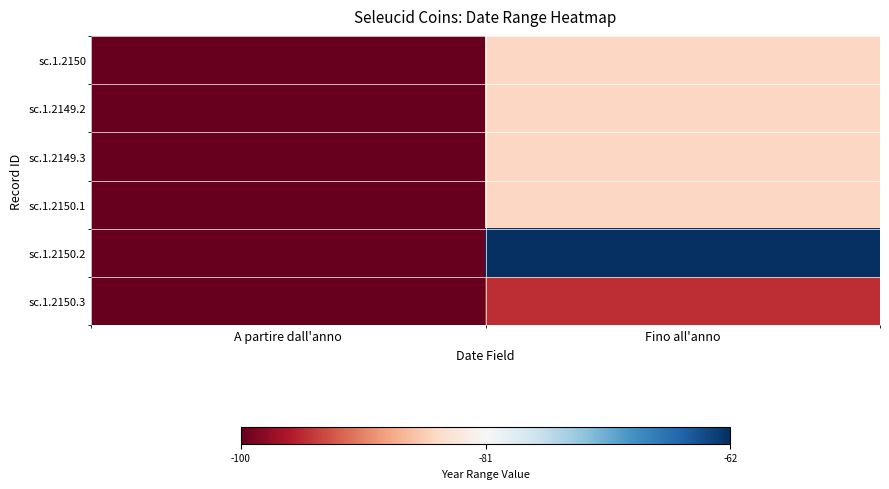

Which series changed the most between A partire dall'anno and Fino all'anno?

sc.1.2150.2